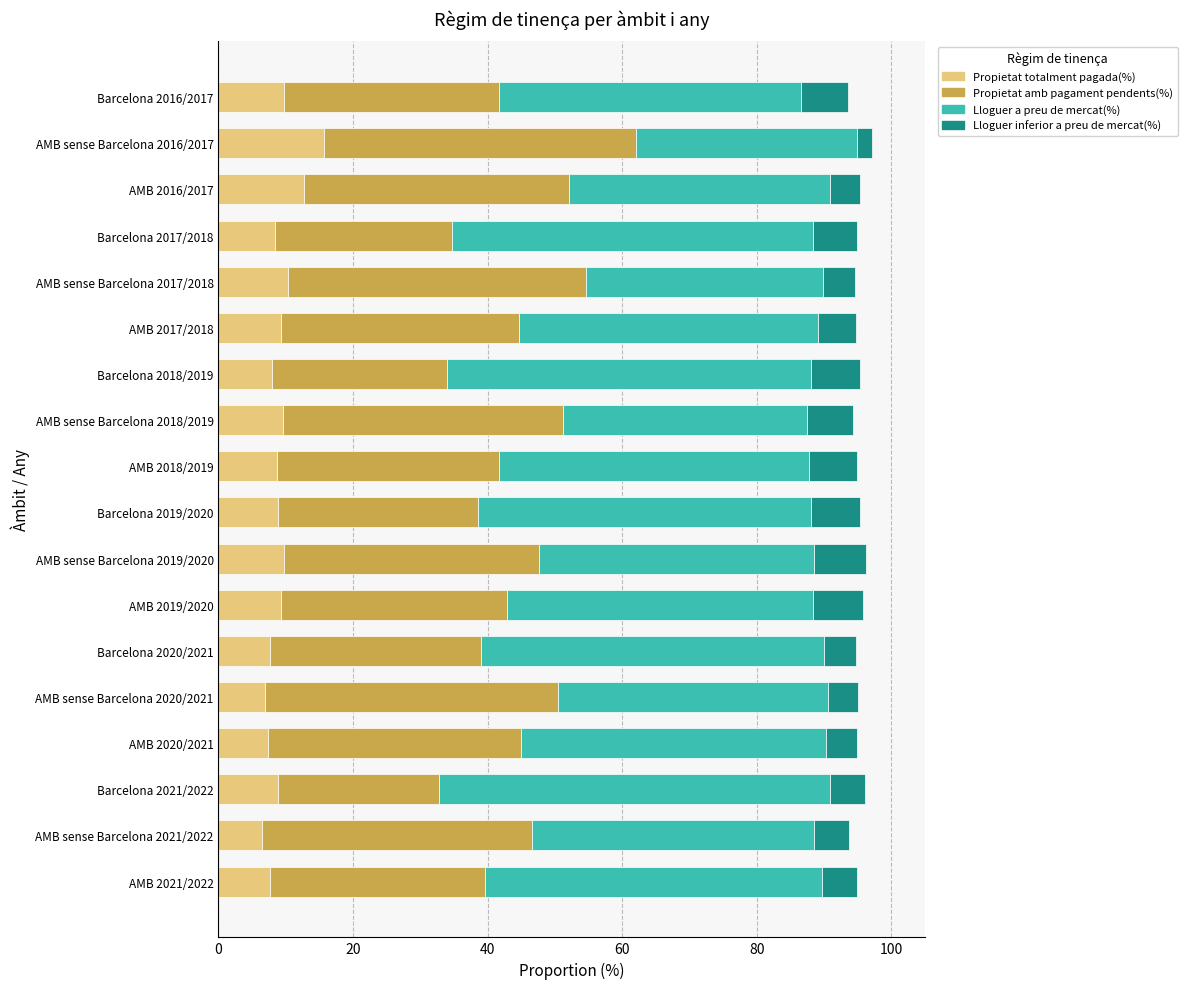

What is the average value of the Propietat totalment pagada(%) series?

9.2